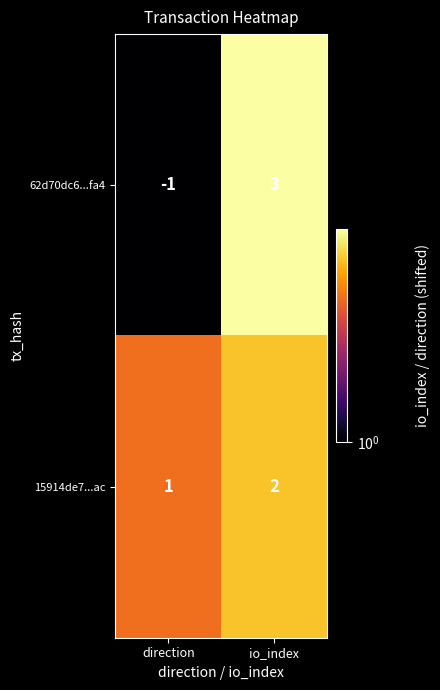

Reading right to left, transcribe all the data shown in this chart.

62d70dc6...fa4: 3	-1
15914de7...ac: 2	1